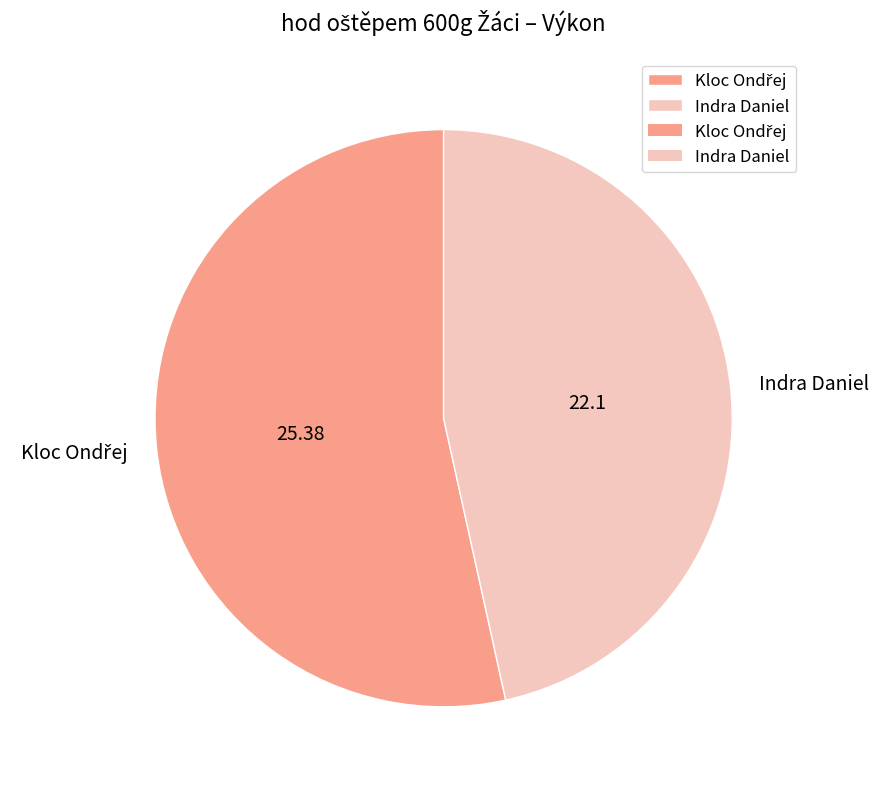

Is there any slice that represents more than half of the pie?

Yes